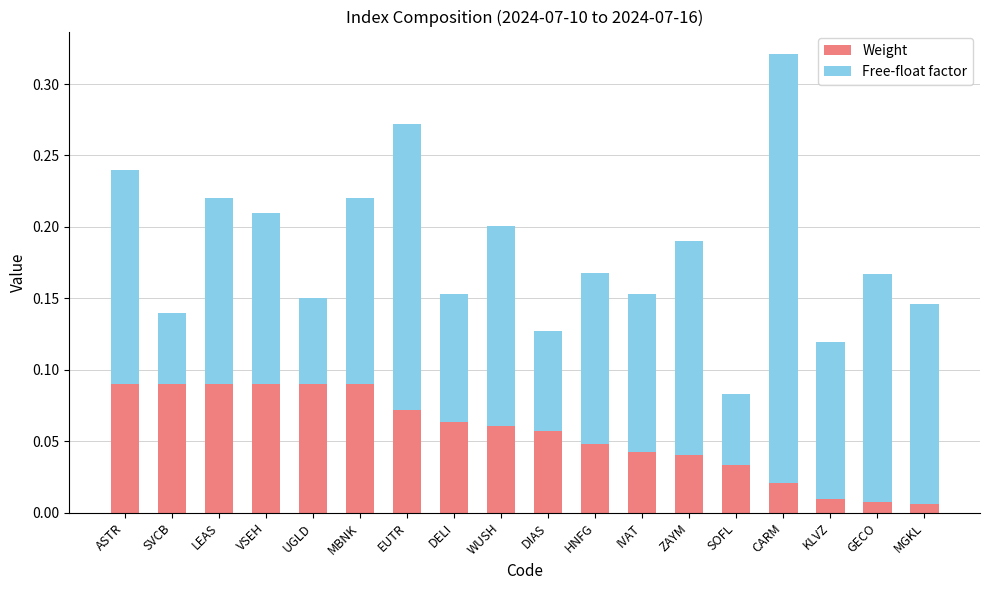

At which category is the sum across all series the highest?

CARM